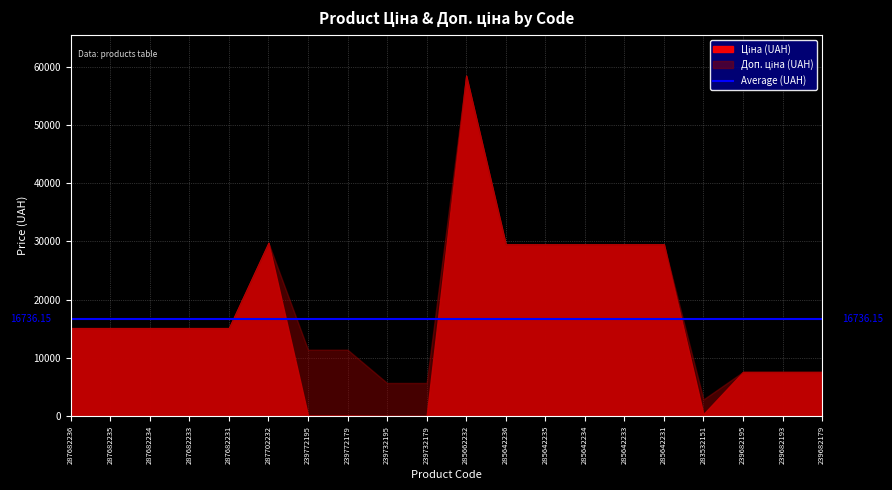

True or false: Ціна and Доп. ціна intersect in this chart.

False